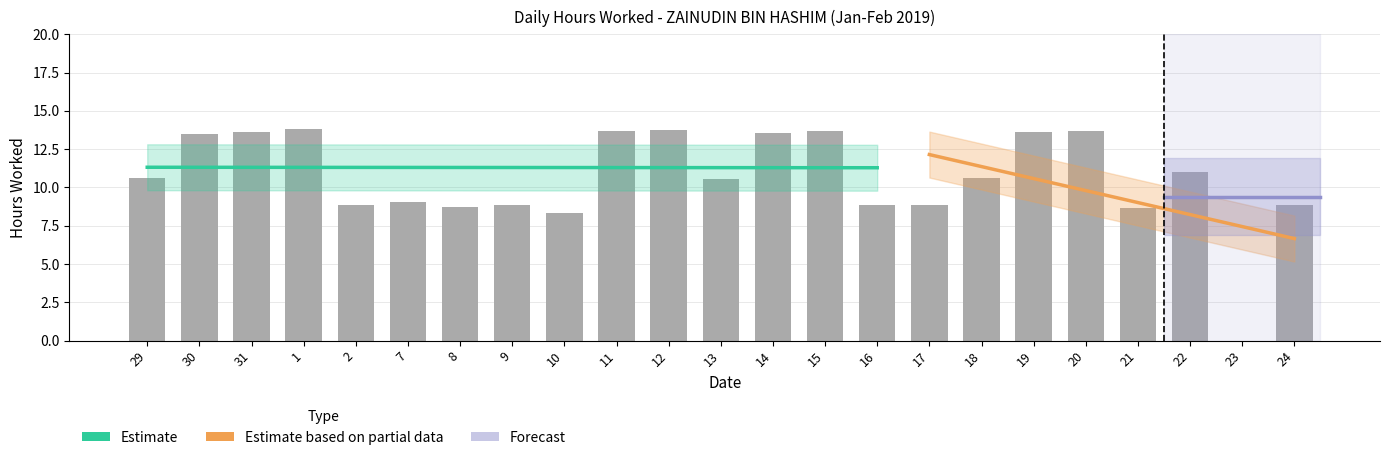

What is the approximate value at 16?

8.9